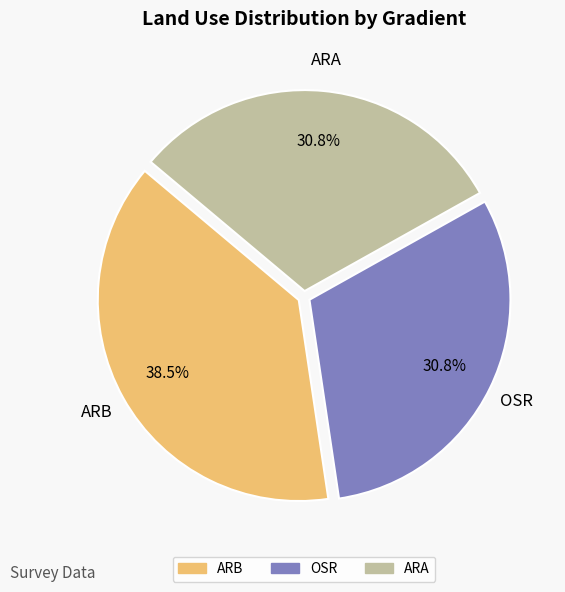

Between OSR and ARB, which is larger?

ARB